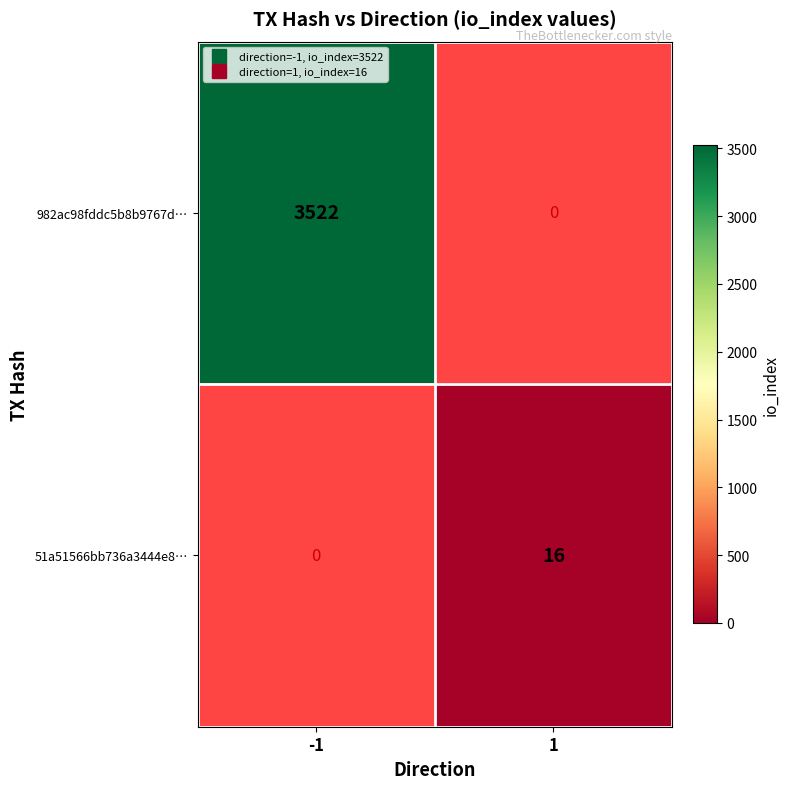

At 1, list the series in order from smallest to largest.

982ac98fddc5b8b9767d…, 51a51566bb736a3444e8…